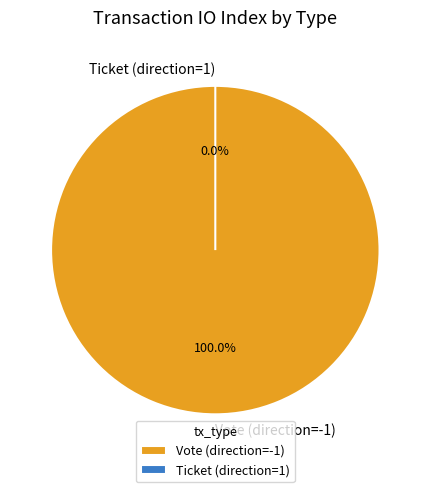

What is the smallest slice in the pie chart?

Ticket (direction=1)